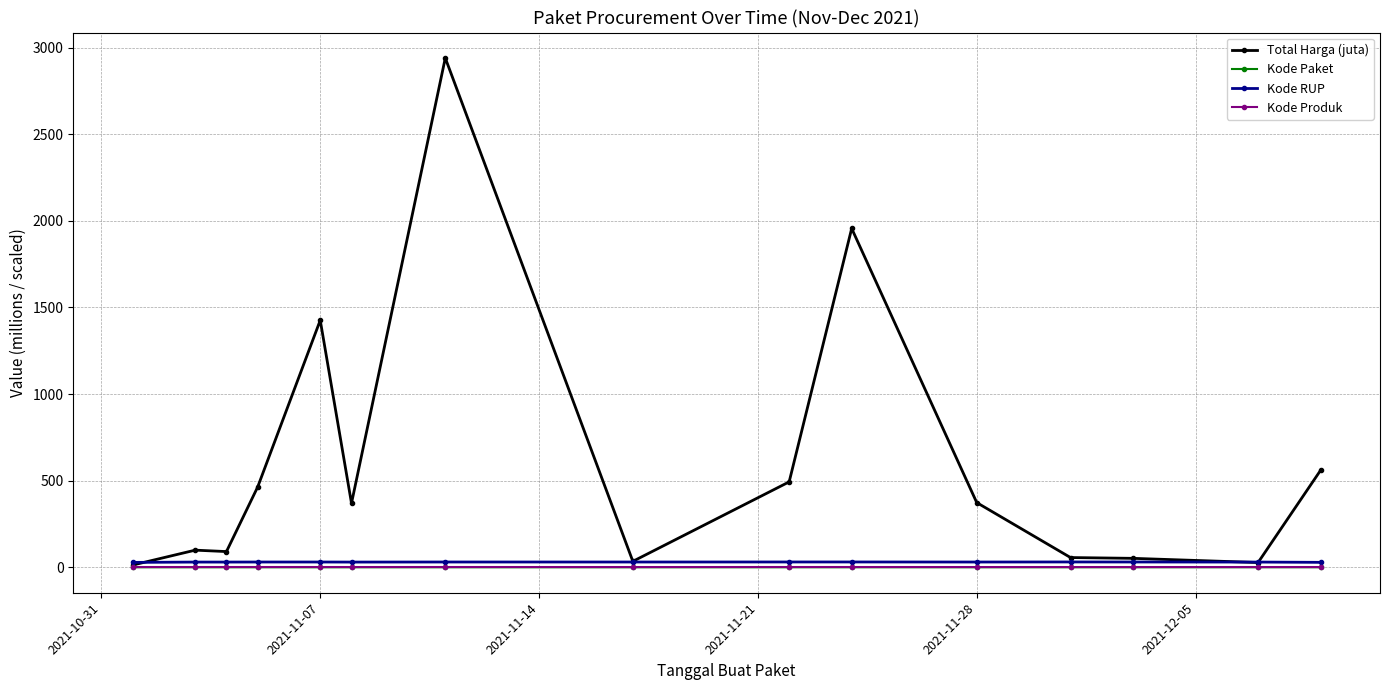

True or false: Kode Produk and Kode RUP intersect in this chart.

False